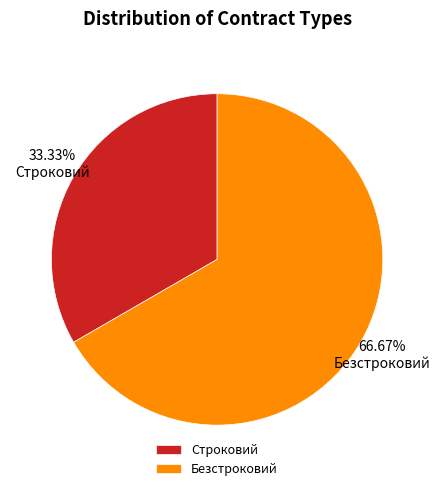

Is there any slice that represents more than half of the pie?

Yes